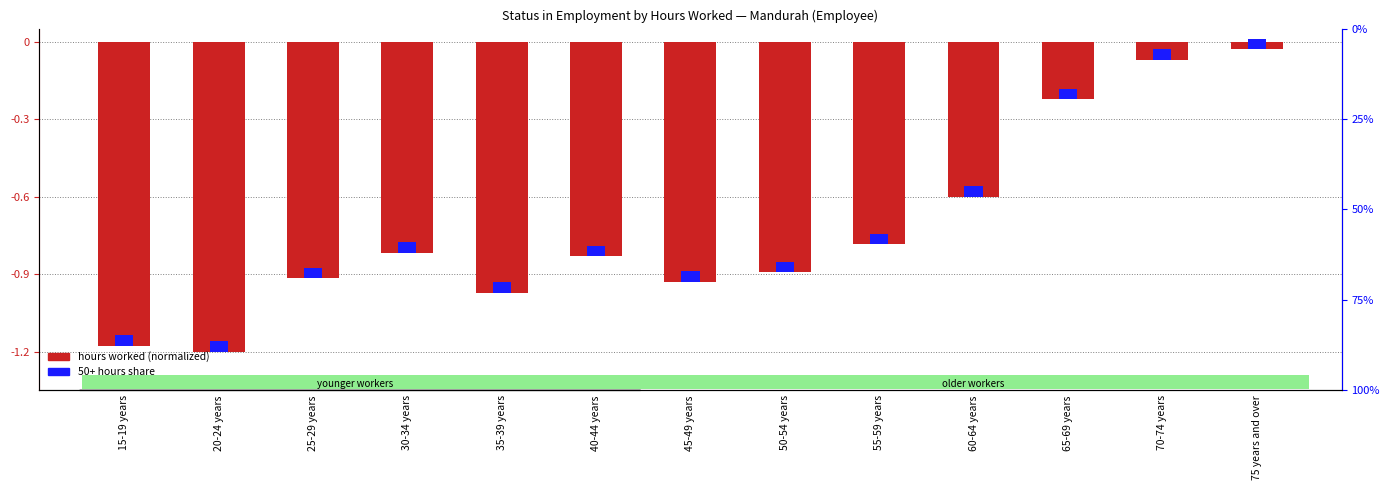

Reading right to left, transcribe all the data shown in this chart.

-0.0	-0.1	-0.2	-0.6	-0.8	-0.9	-0.9	-0.8	-1.0	-0.8	-0.9	-1.2	-1.2